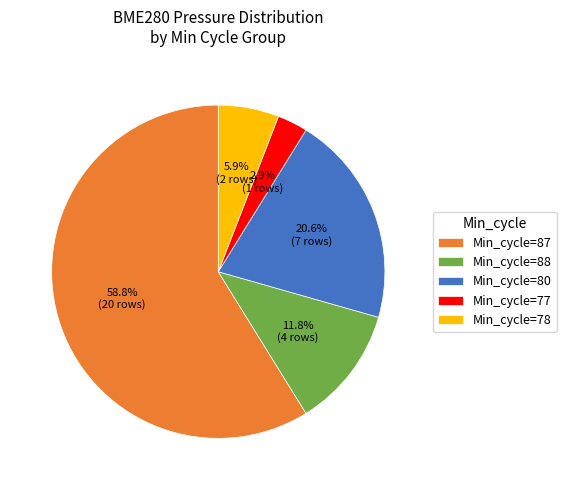

Rank the categories by value from highest to lowest.

Min_cycle=87, Min_cycle=80, Min_cycle=88, Min_cycle=78, Min_cycle=77